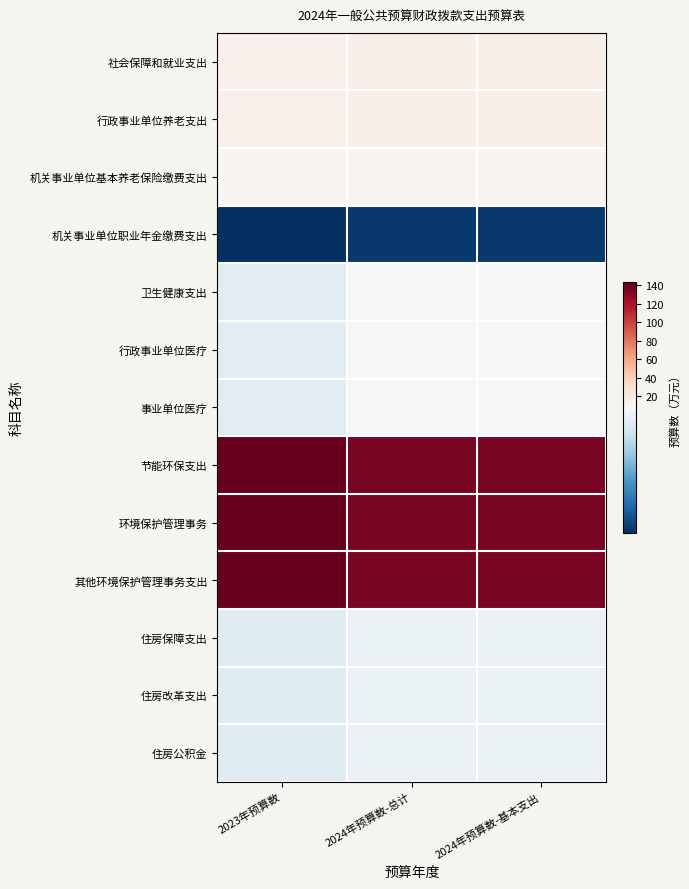

Which has a higher value, 2024年预算数-总计 or 2024年预算数-基本支出?

2024年预算数-总计